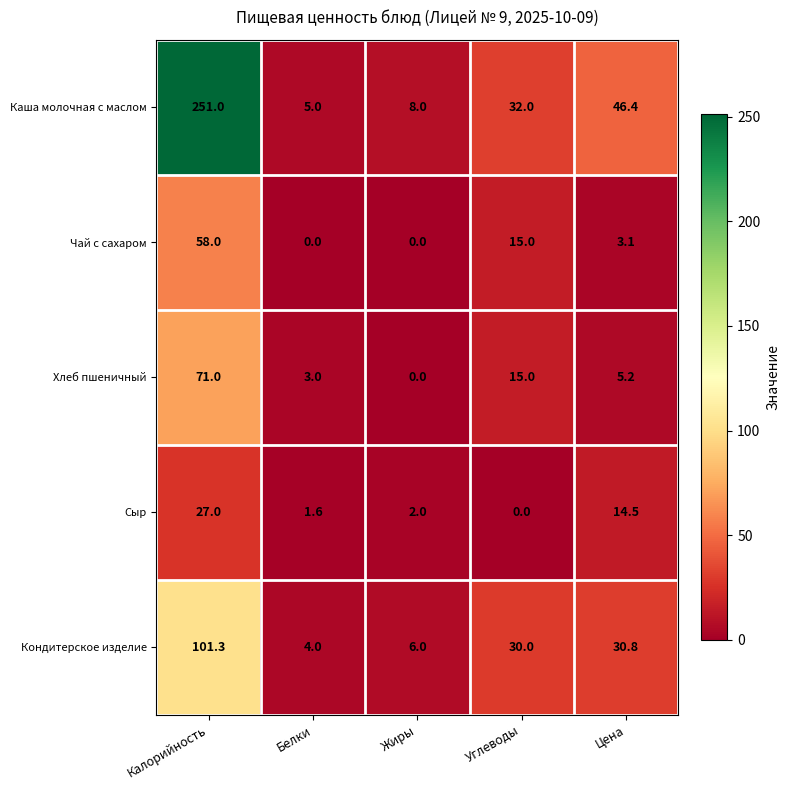

What is the difference between the Хлеб пшеничный values at Калорийность and Белки?

68.0